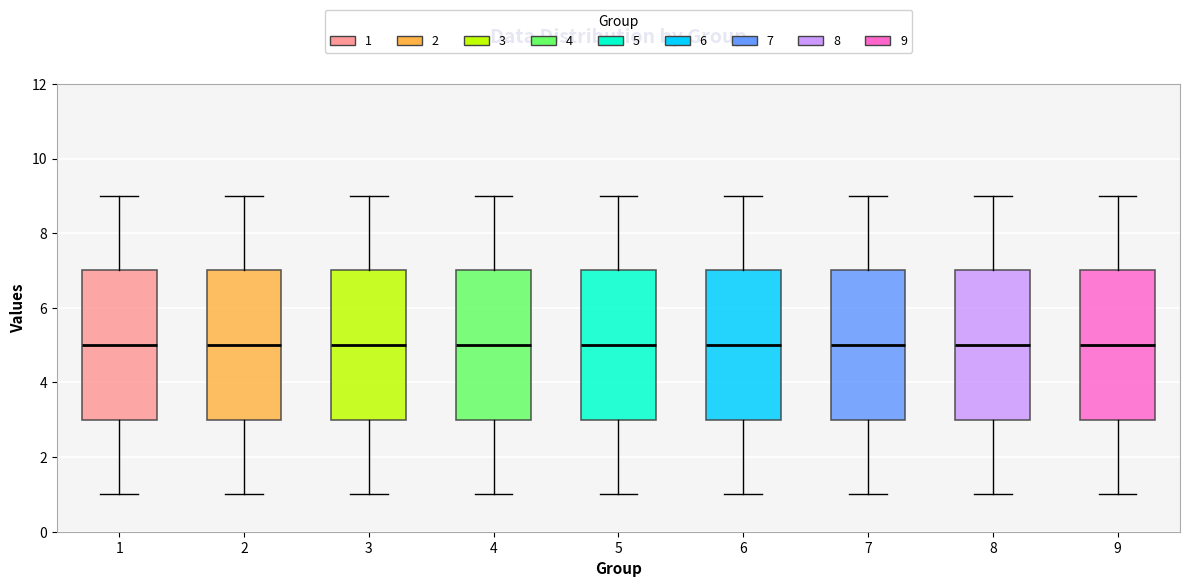

Where is the lower edge of the box at x = 2 on the y-axis? The values are not printed on the chart, so give them approximately, as read against the axis.

3